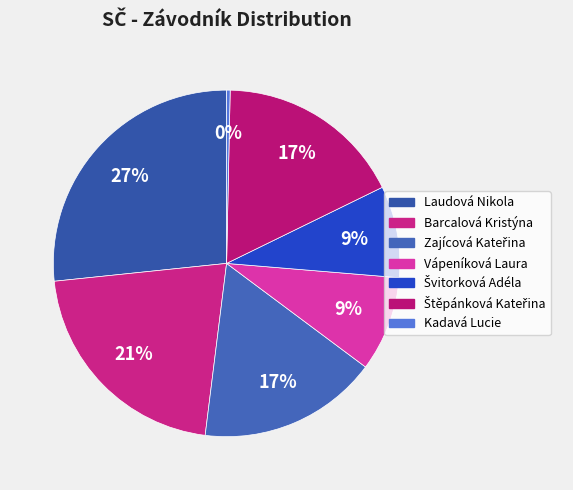

How many slices are in this pie chart?

7